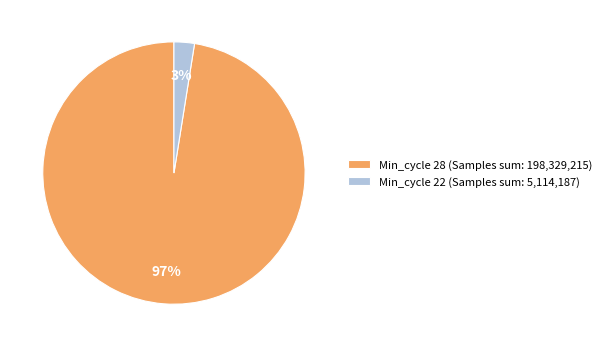

Does any single category account for the majority?

Yes